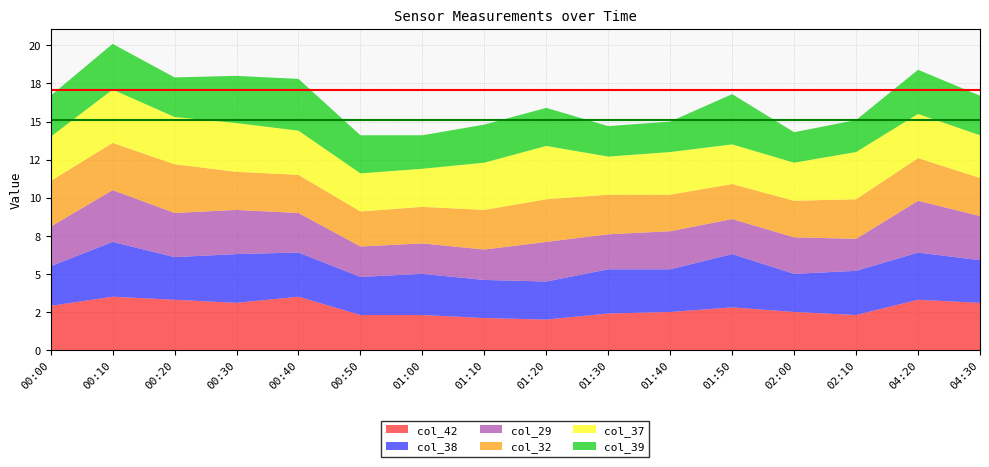

Reading right to left, list all the values displayed in this chart.

col_42: 04:30=3.1	04:20=3.3	02:10=2.3	02:00=2.5	01:50=2.8	01:40=2.5	01:30=2.4	01:20=2.0	01:10=2.1	01:00=2.3	00:50=2.3	00:40=3.5	00:30=3.1	00:20=3.3	00:10=3.5	00:00=2.9
col_38: 04:30=2.8	04:20=3.1	02:10=2.9	02:00=2.5	01:50=3.5	01:40=2.8	01:30=2.9	01:20=2.5	01:10=2.5	01:00=2.7	00:50=2.5	00:40=2.9	00:30=3.2	00:20=2.8	00:10=3.6	00:00=2.6
col_29: 04:30=2.9	04:20=3.4	02:10=2.1	02:00=2.4	01:50=2.3	01:40=2.5	01:30=2.3	01:20=2.6	01:10=2.0	01:00=2.0	00:50=2.0	00:40=2.6	00:30=2.9	00:20=2.9	00:10=3.4	00:00=2.6
col_32: 04:30=2.5	04:20=2.8	02:10=2.6	02:00=2.4	01:50=2.3	01:40=2.4	01:30=2.6	01:20=2.8	01:10=2.6	01:00=2.4	00:50=2.3	00:40=2.5	00:30=2.5	00:20=3.2	00:10=3.1	00:00=3.0
col_37: 04:30=2.8	04:20=2.9	02:10=3.1	02:00=2.5	01:50=2.6	01:40=2.8	01:30=2.5	01:20=3.5	01:10=3.1	01:00=2.5	00:50=2.5	00:40=2.9	00:30=3.2	00:20=3.1	00:10=3.5	00:00=2.9
col_39: 04:30=2.6	04:20=2.9	02:10=2.1	02:00=2.0	01:50=3.3	01:40=2.0	01:30=2.0	01:20=2.5	01:10=2.5	01:00=2.2	00:50=2.5	00:40=3.4	00:30=3.1	00:20=2.6	00:10=3.0	00:00=2.7